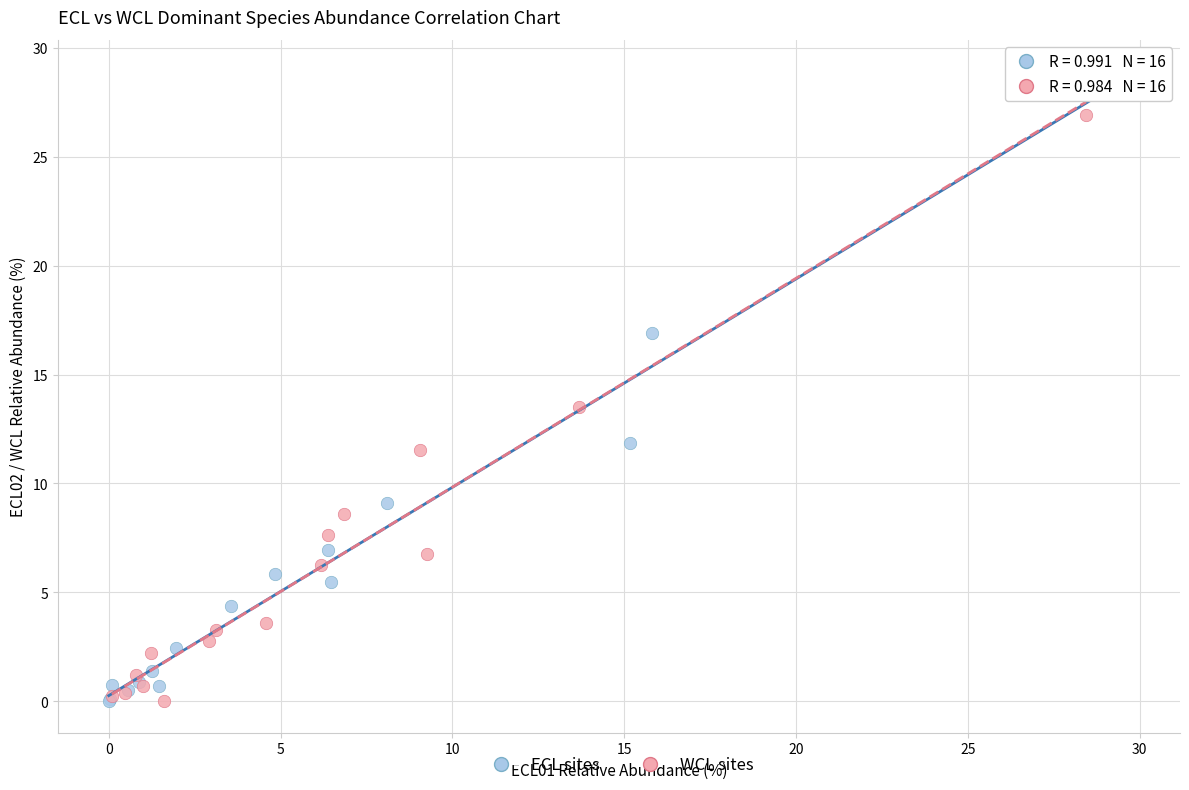

Which series has the widest spread of Y values?

ECL sites